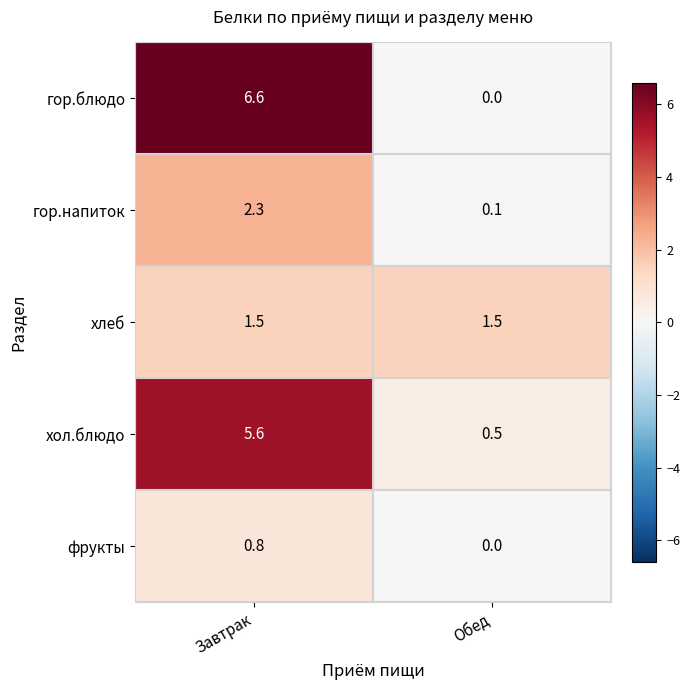

At how many categories does at least one series exceed 3?

1